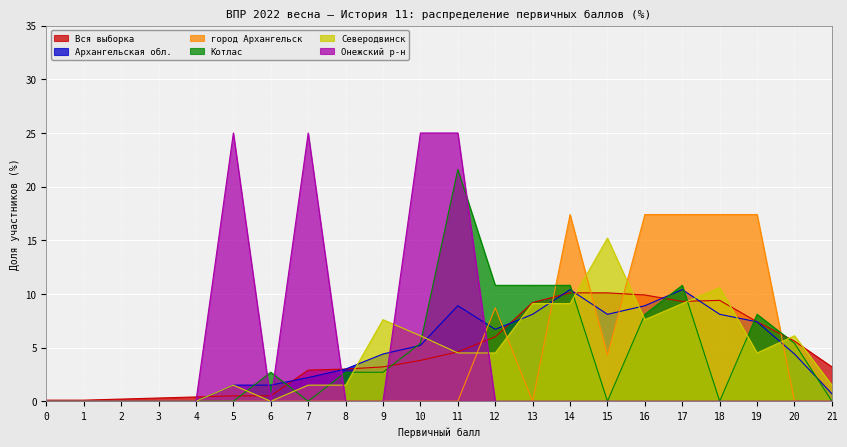

At which label is Архангельская обл. closest to 5?

10